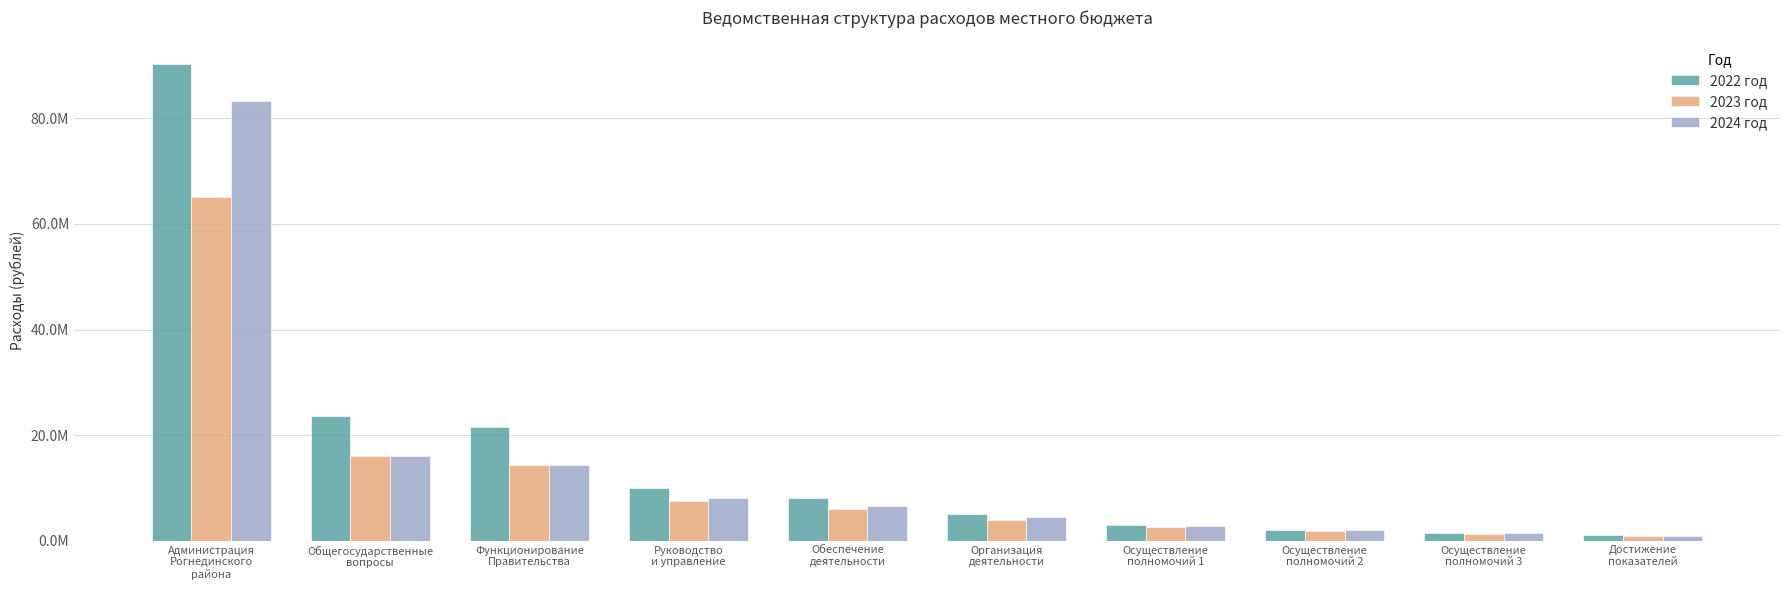

Which has a higher value, Обеспечение
деятельности or Функционирование
Правительства?

Функционирование
Правительства